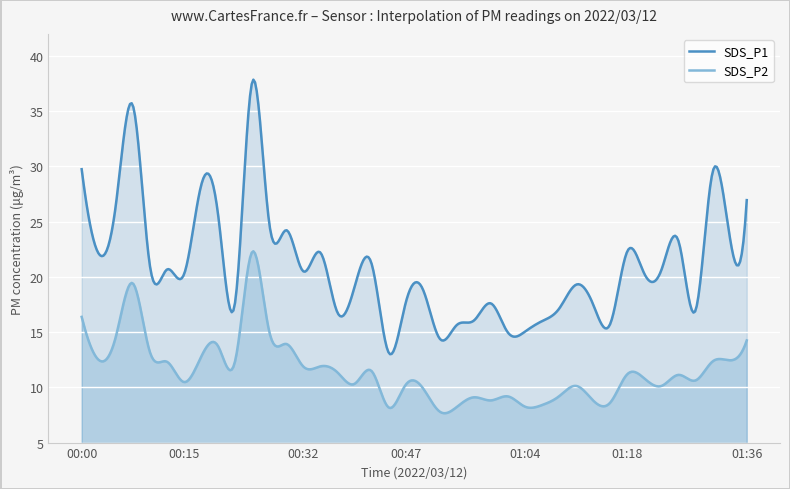

At how many categories does at least one series exceed 16?

33